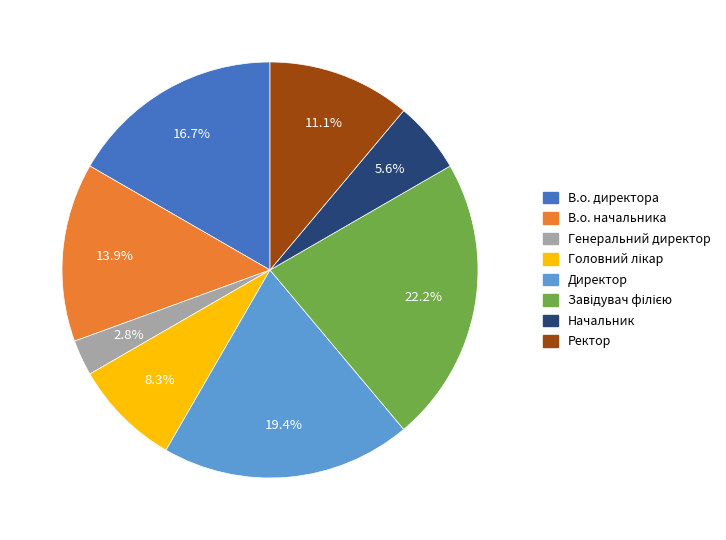

Which category has the smallest portion of the pie?

Генеральний директор